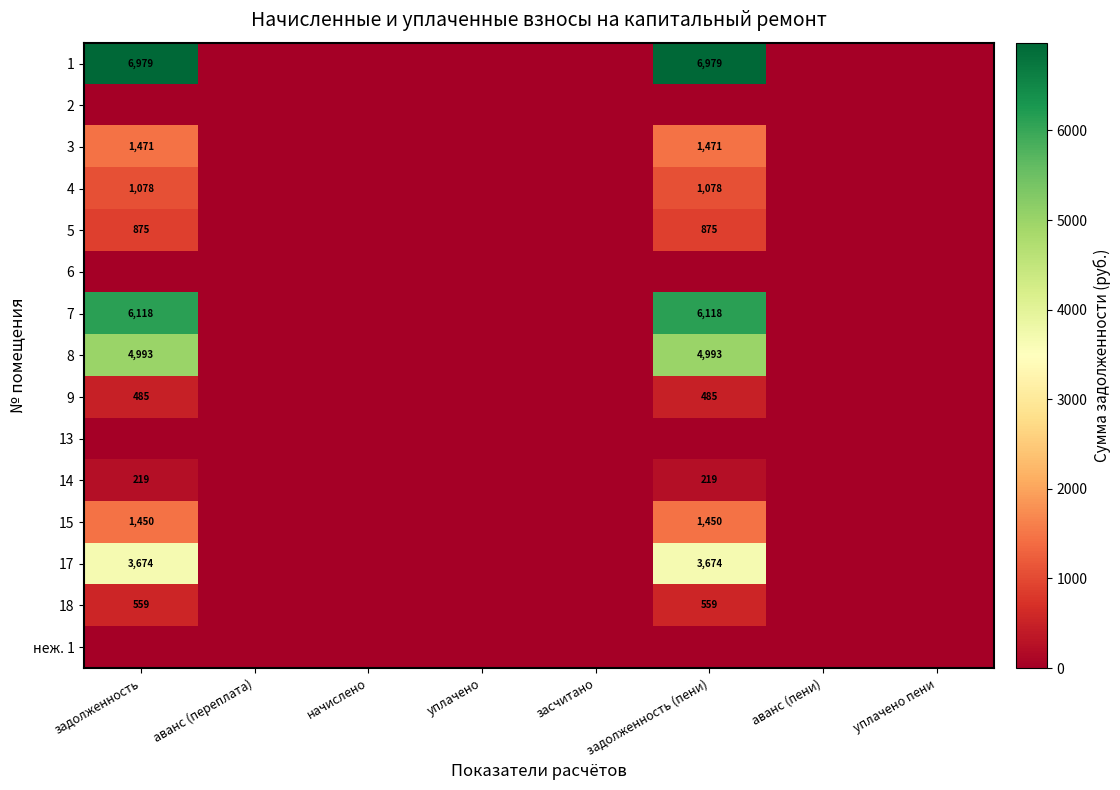

What is the difference between the maximum and minimum values in the 14 series?

219.4